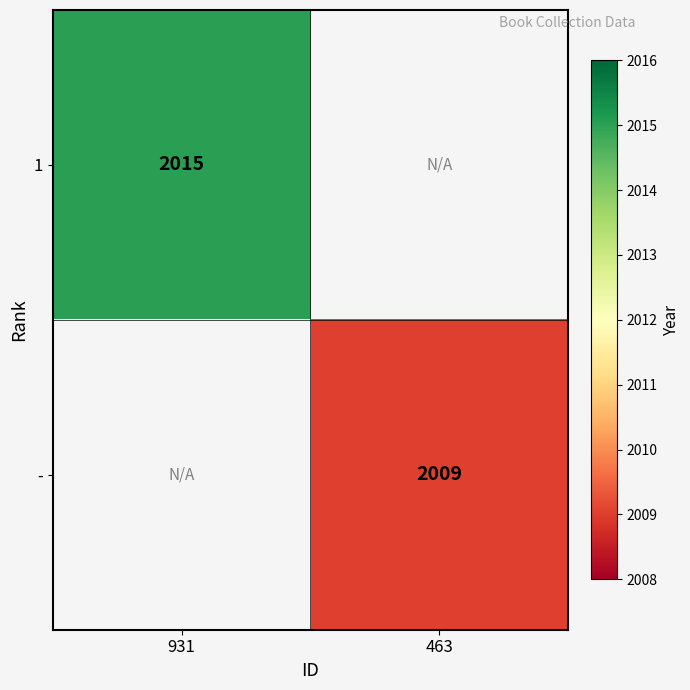

The 1 series shows 2015 at 931. True or false?

True